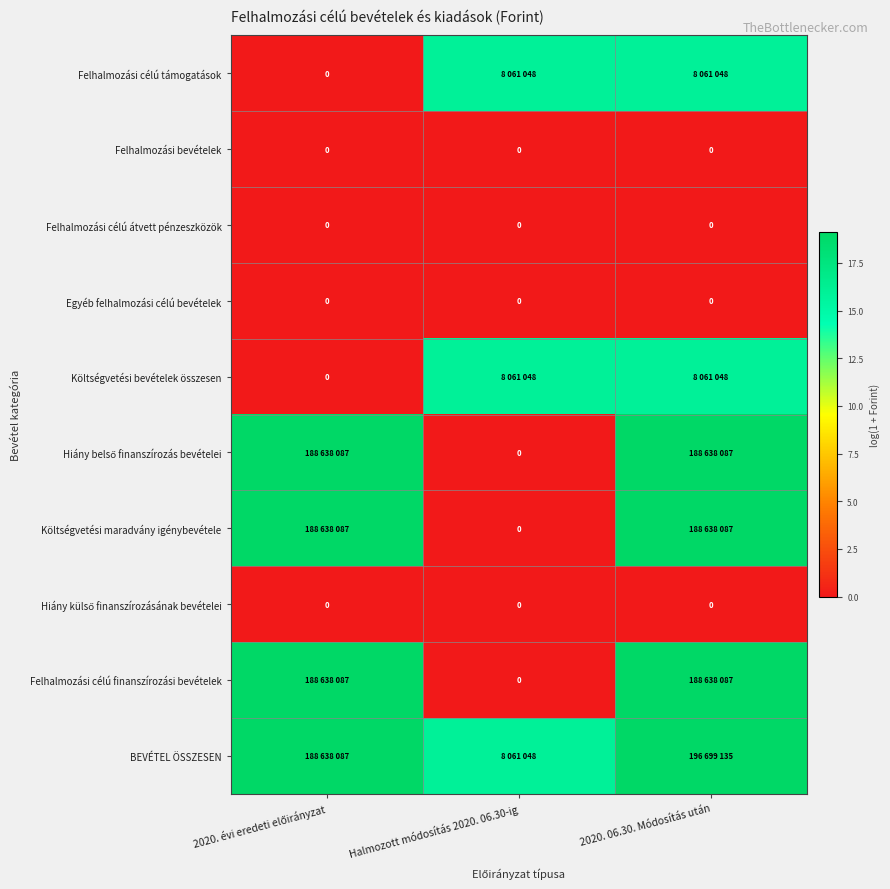

List the labels in order of Felhalmozási célú átvett pénzeszközök value, smallest first.

2020. évi eredeti előirányzat, Halmozott módosítás 2020. 06.30-ig, 2020. 06.30. Módosítás után